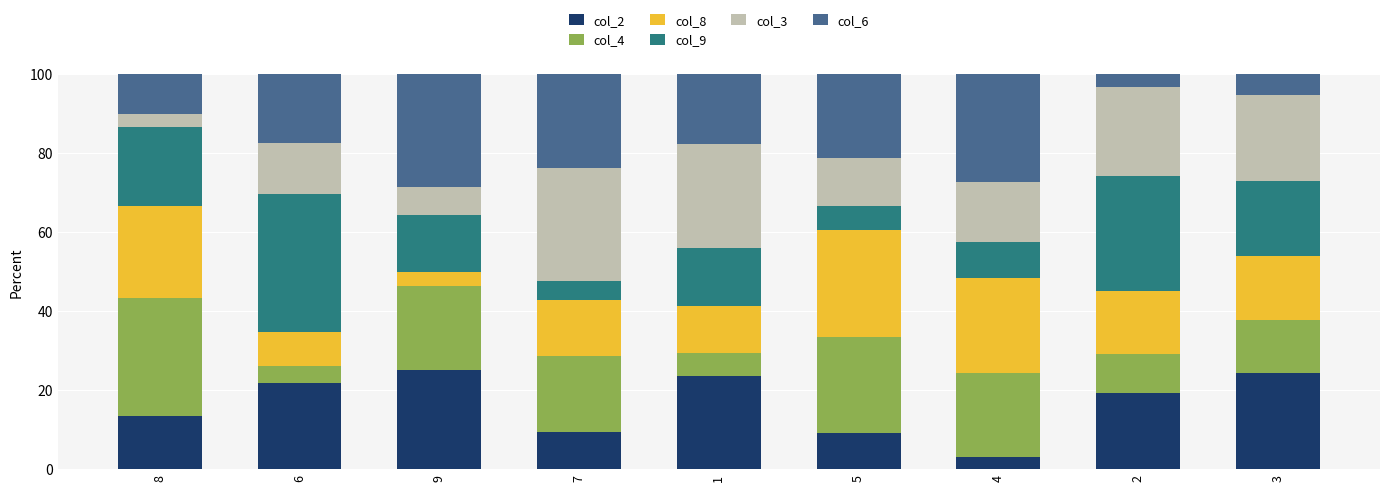

What are all the series names shown in the legend?

col_2, col_4, col_8, col_9, col_3, col_6